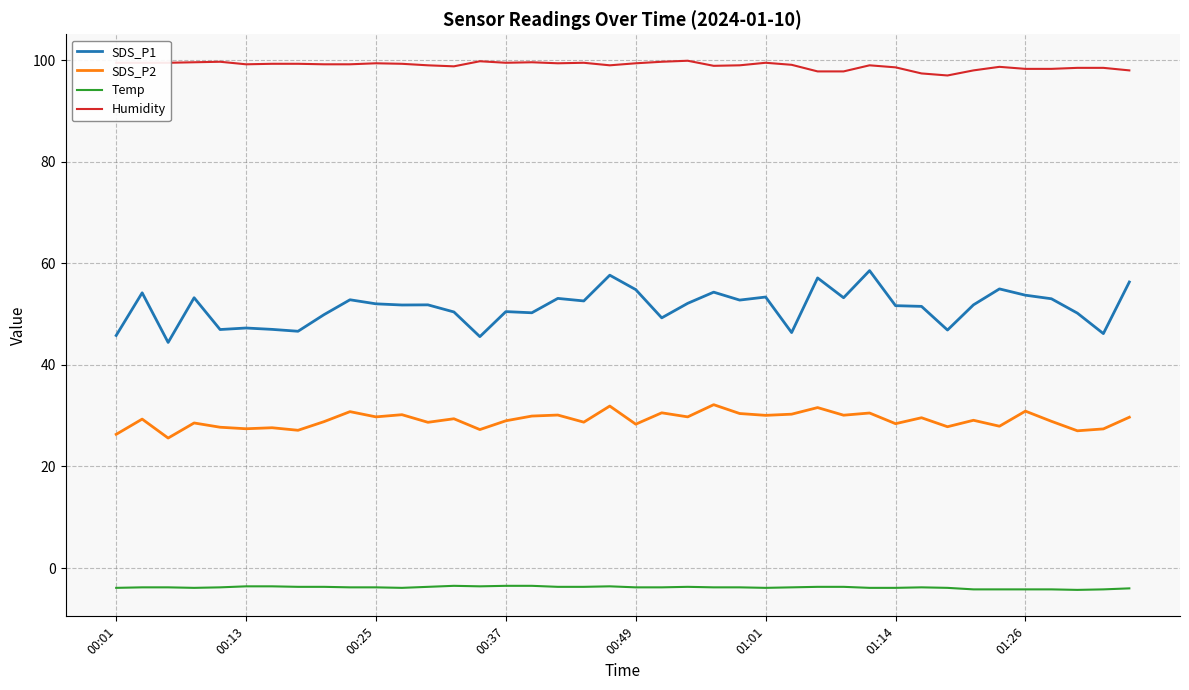

Which series has the largest total across all categories?

Humidity